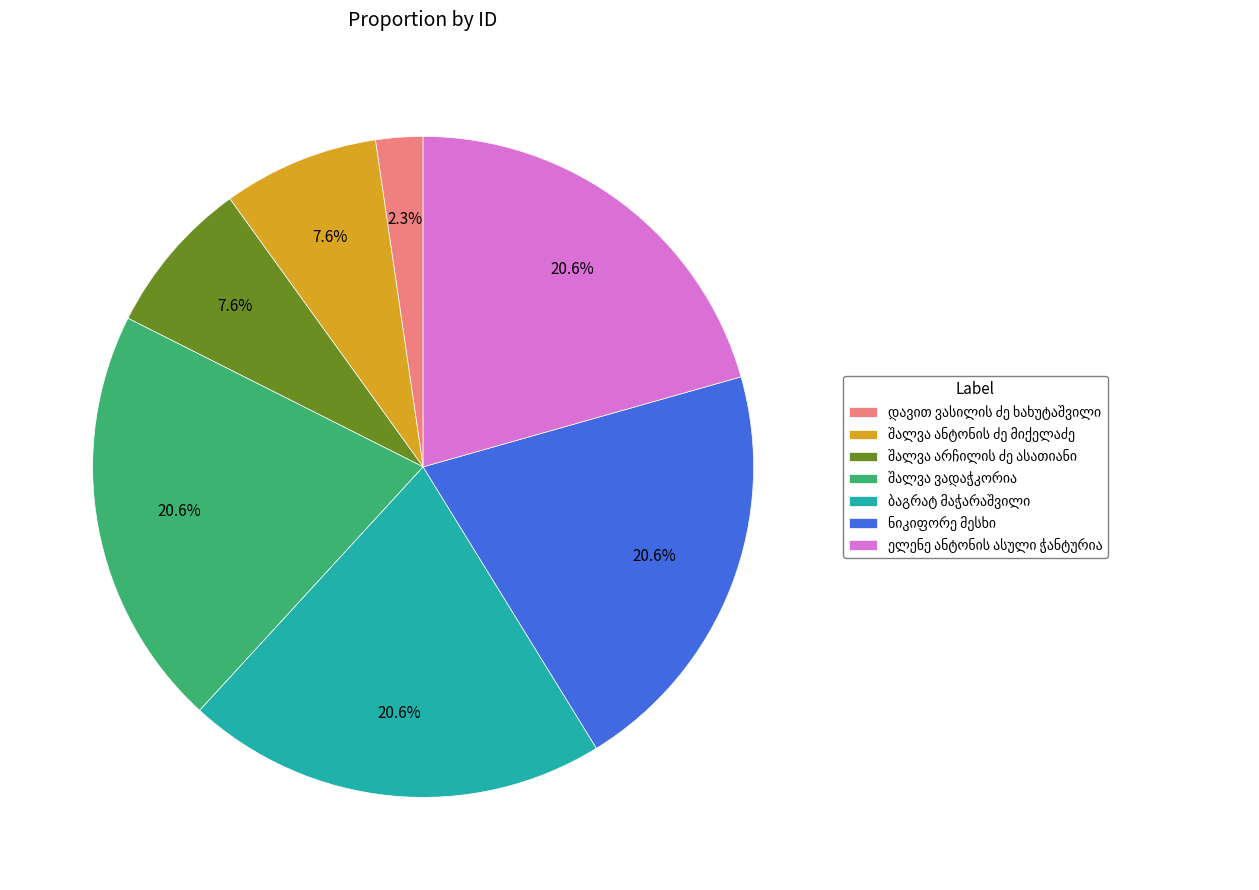

Does any single category account for the majority?

No